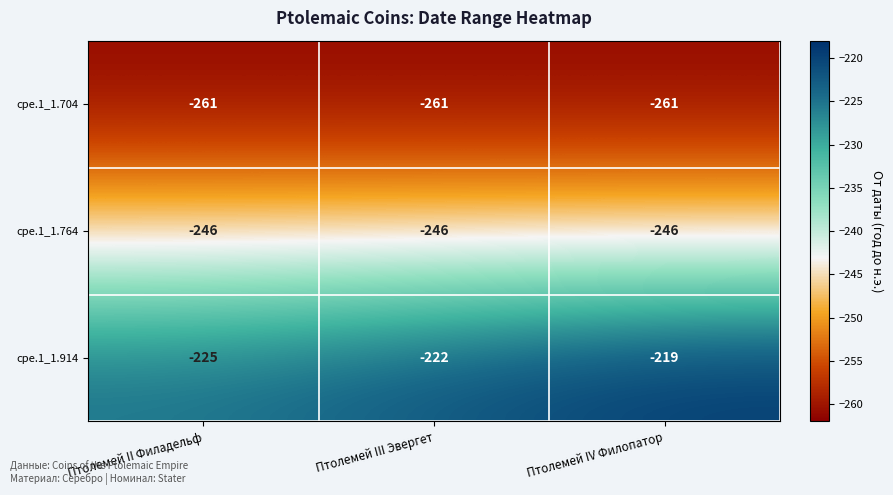

Rank the series at Птолемей III Эвергет from lowest to highest value.

cpe.1_1.704, cpe.1_1.764, cpe.1_1.914